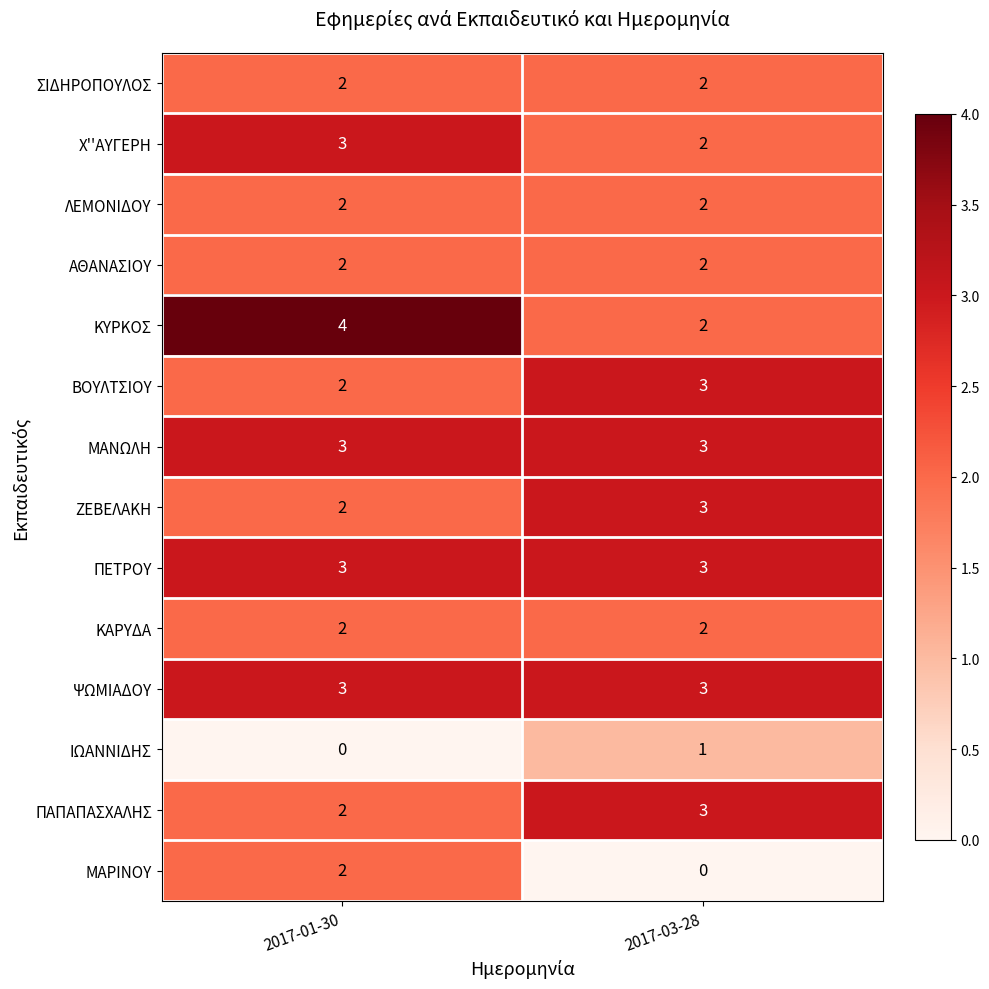

The ΚΑΡΥΔΑ series shows 2 at 2017-01-30. True or false?

True